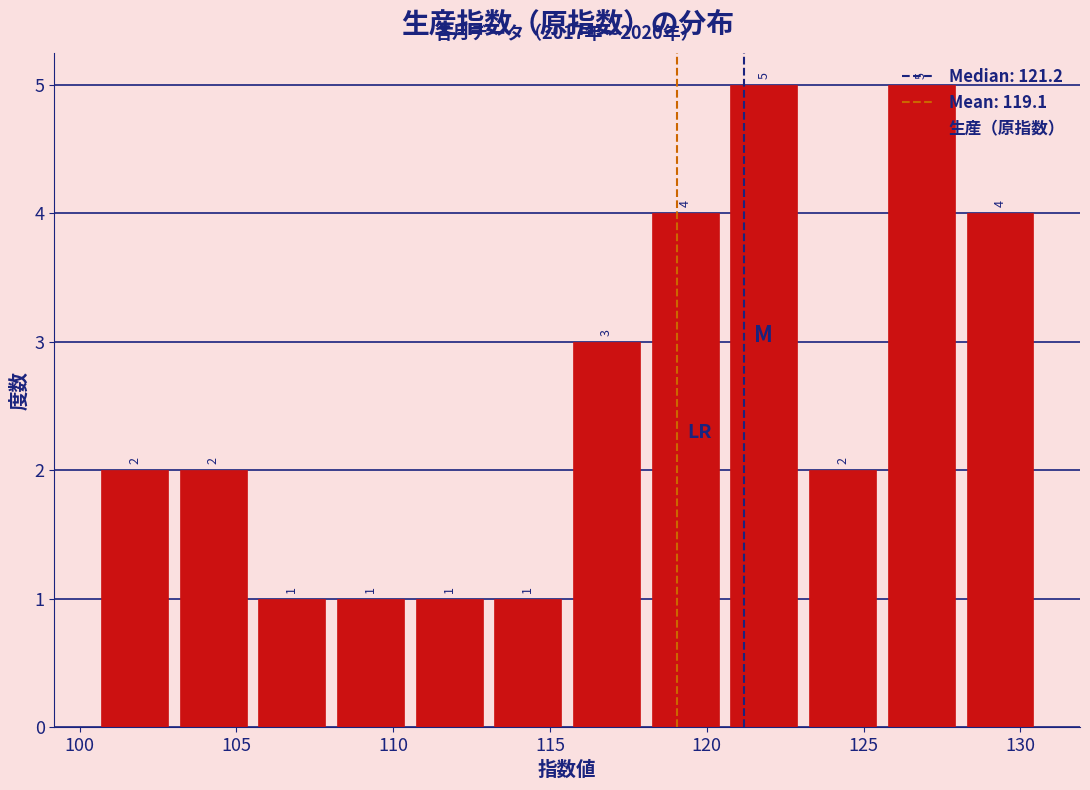

Reading left to right, transcribe this chart: for each bar, give the range it covers on the x-axis and its height. The bar edges are not printed on the chart, so give them approximately, as read against the axis.

100.5 to 103.0: 2
103.0 to 105.5: 2
105.5 to 108.0: 1
108.0 to 110.5: 1
110.5 to 113.0: 1
113.0 to 115.5: 1
115.5 to 118.0: 3
118.0 to 120.5: 4
120.5 to 123.0: 5
123.0 to 125.5: 2
125.5 to 128.0: 5
128.0 to 130.5: 4